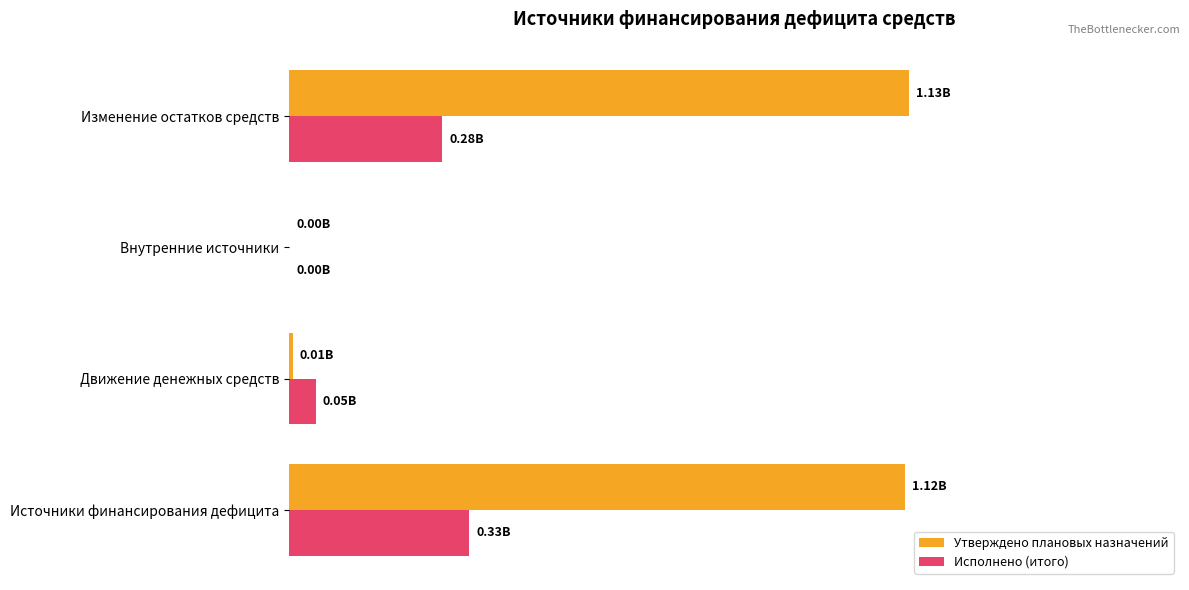

What are all the series names shown in the legend?

Утверждено плановых назначений, Исполнено (итого)